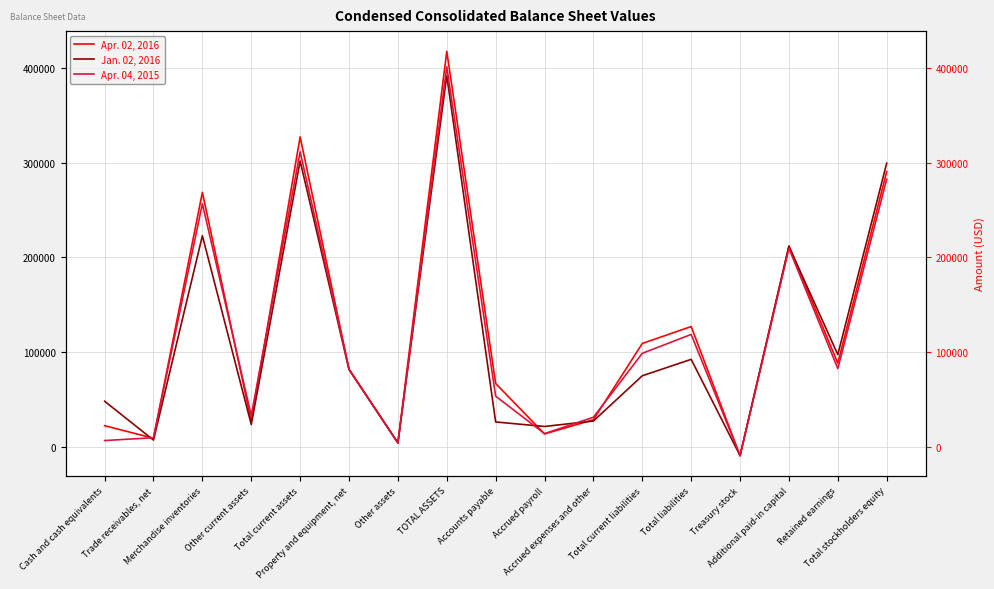

At which category does the chart reach its minimum across all series?

Treasury stock